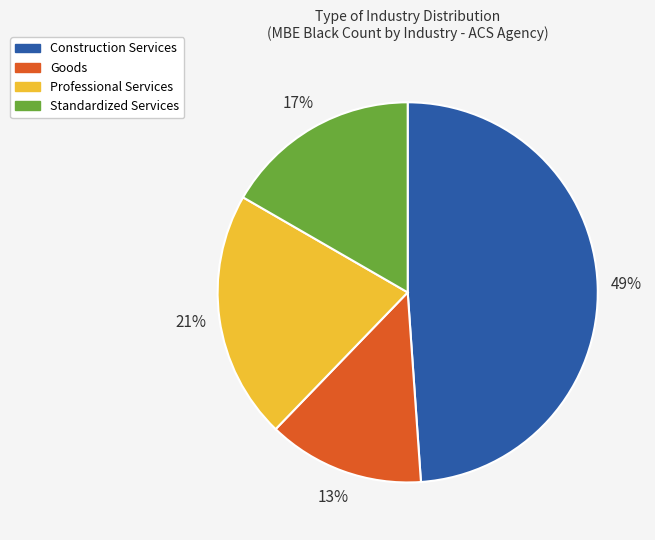

To the nearest percent, what portion does Professional Services represent?

21%